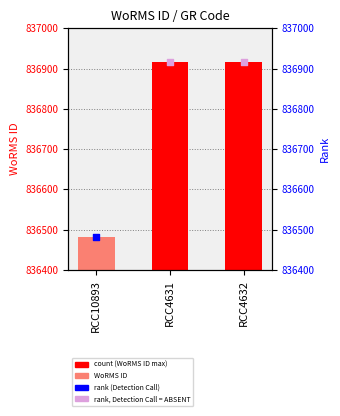

What is the change in value from RCC10893 to RCC4632?

+436